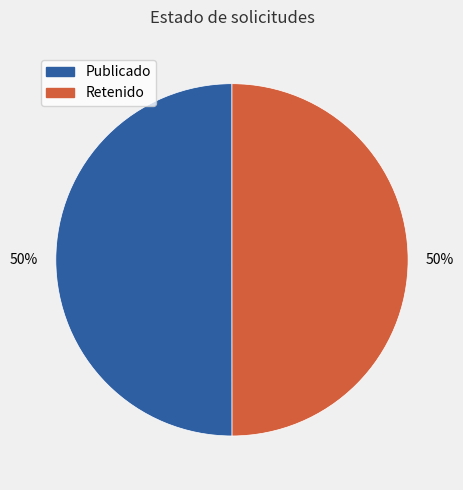

To the nearest percent, what is the average slice percentage?

50%